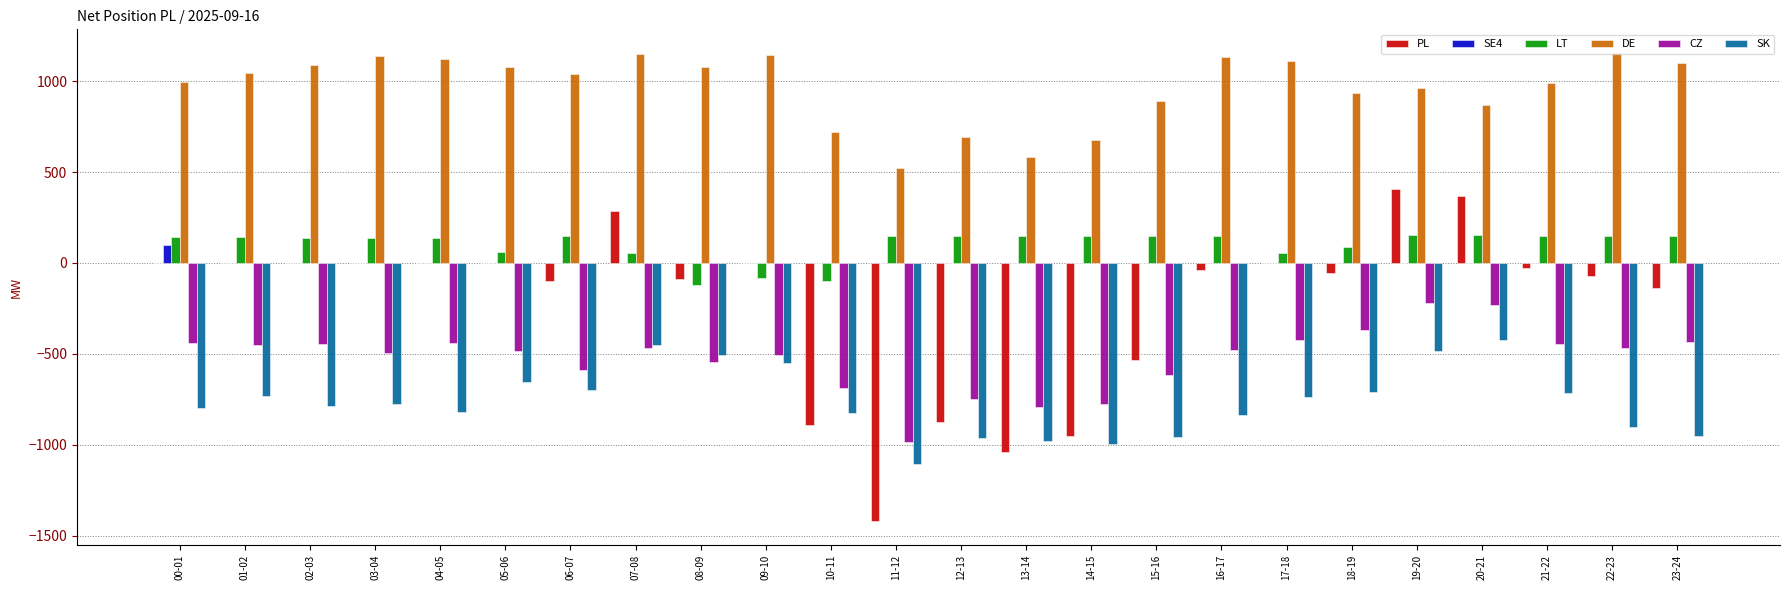

What is the sum of the SK values at 12-13 and 10-11?

-1790.8